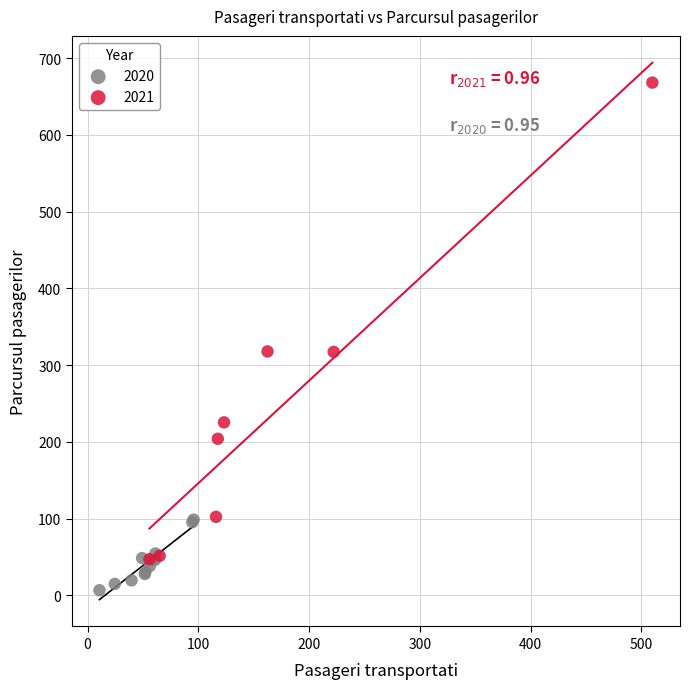

Which series has the widest spread of Y values?

2021